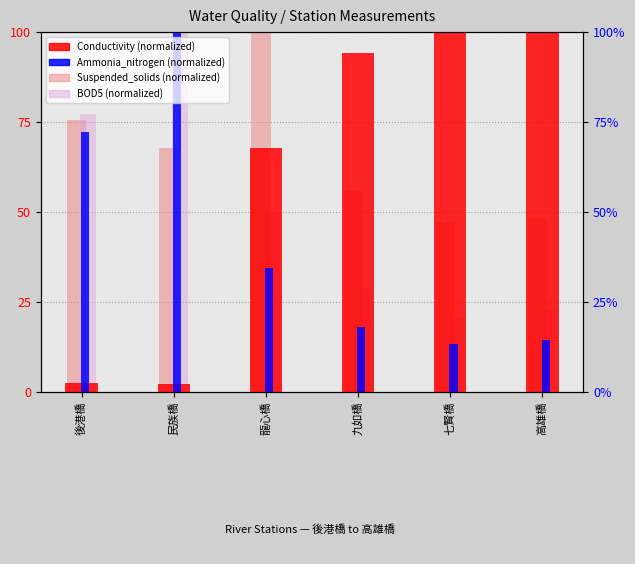

What is the value of the Suspended_solids (normalized) bar at the 3rd from the left?

100.0